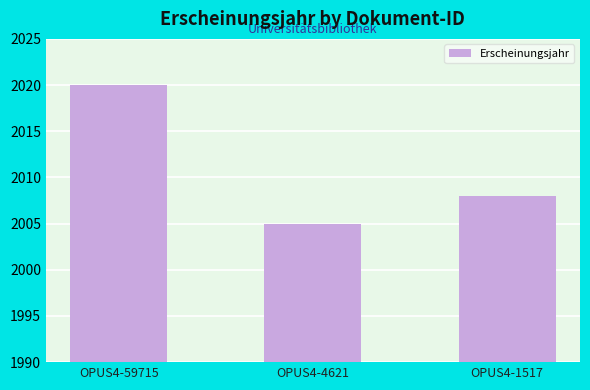

What is the smallest value displayed?

2005